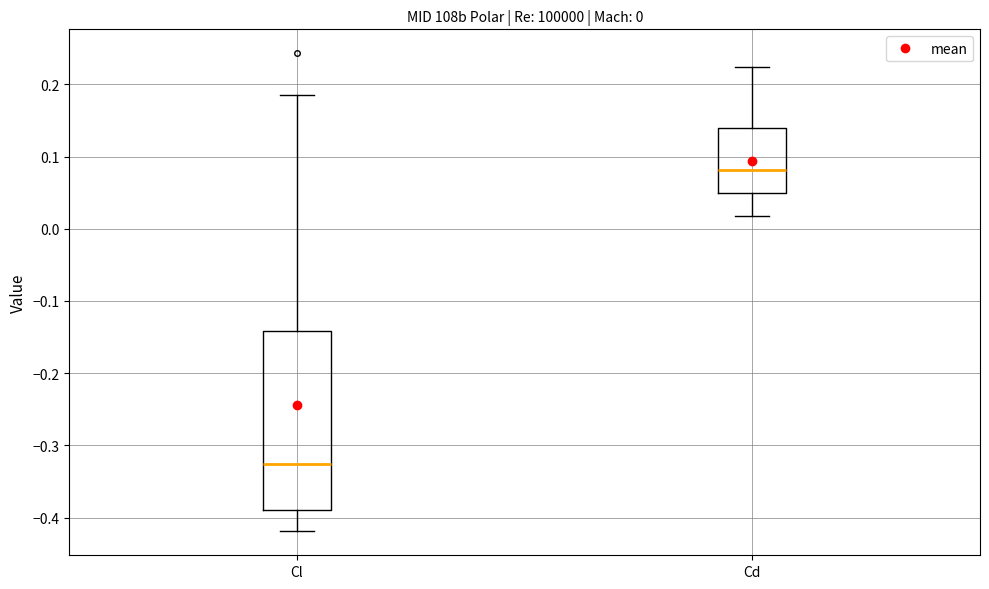

Comparing the boxes themselves (not the whiskers), which one is the tallest?

Cl